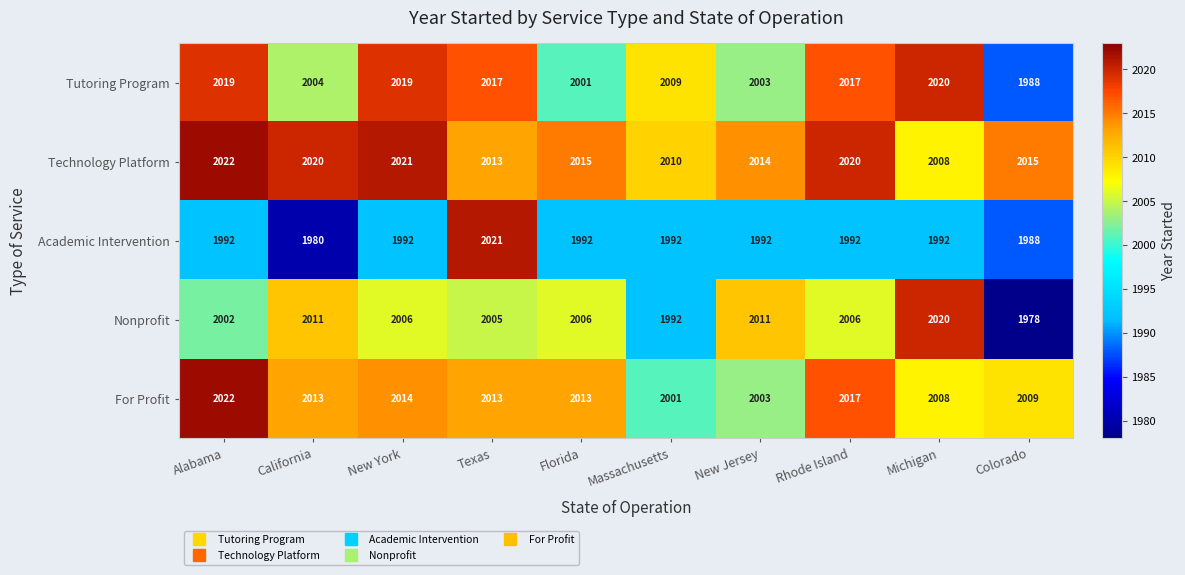

Which label corresponds to the smallest value in the chart?

Colorado